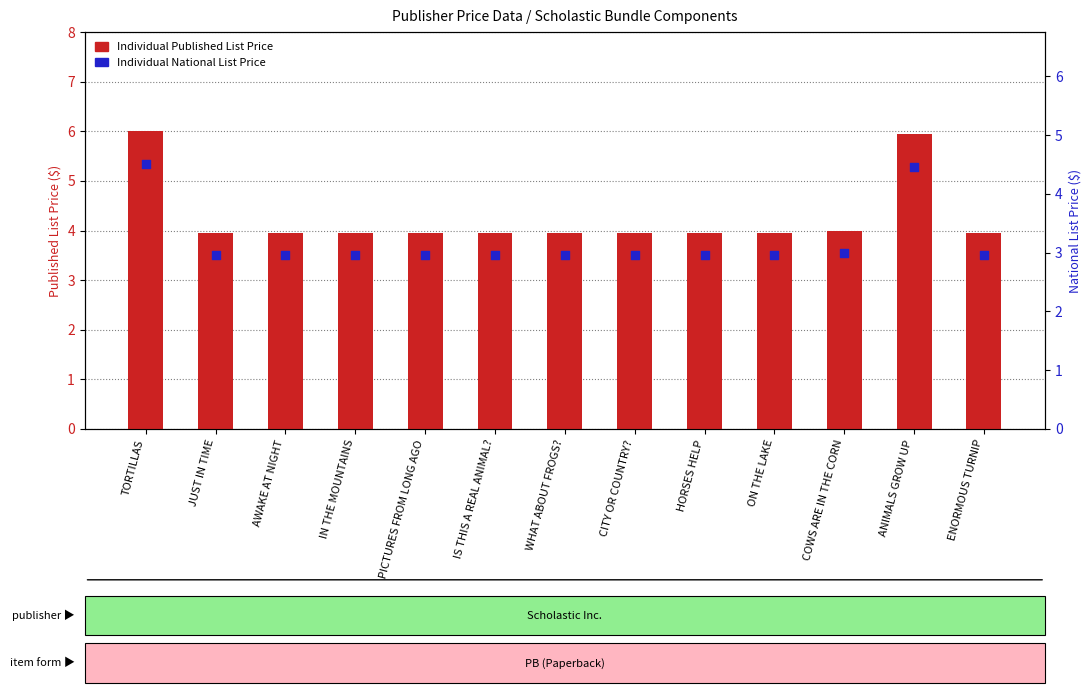

Which series contains the lowest Y value?

Individual National List Price